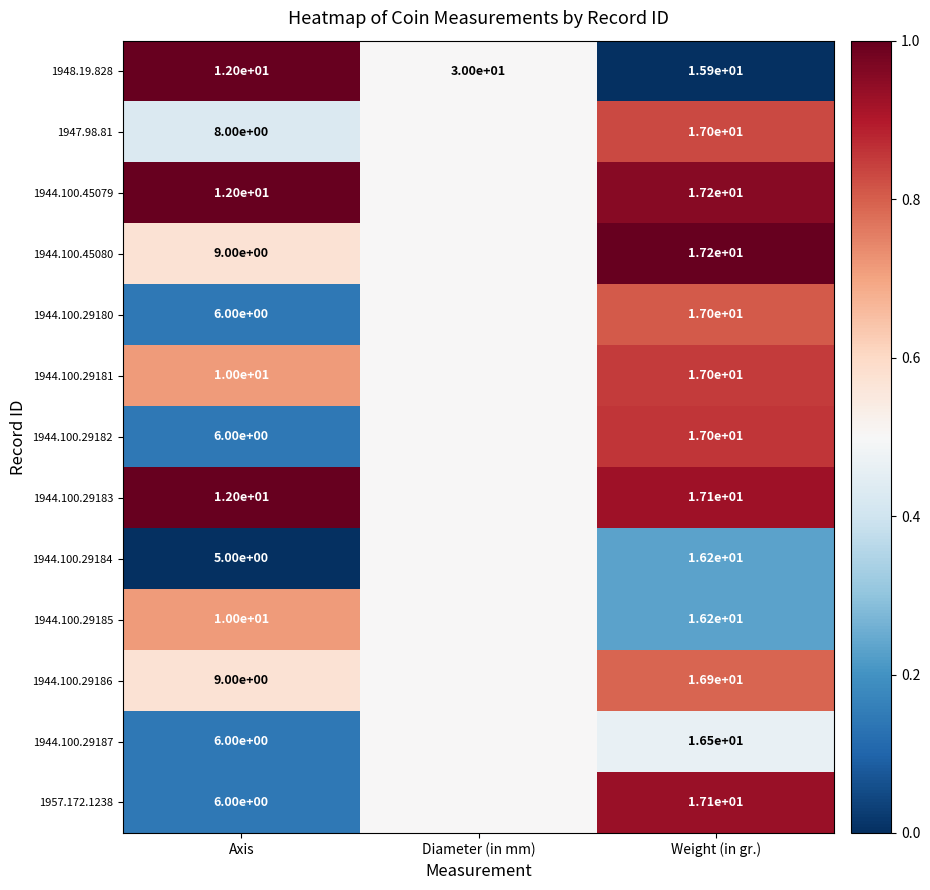

What is the sum of the 1944.100.29180 values at Weight (in gr.) and Axis?

23.0